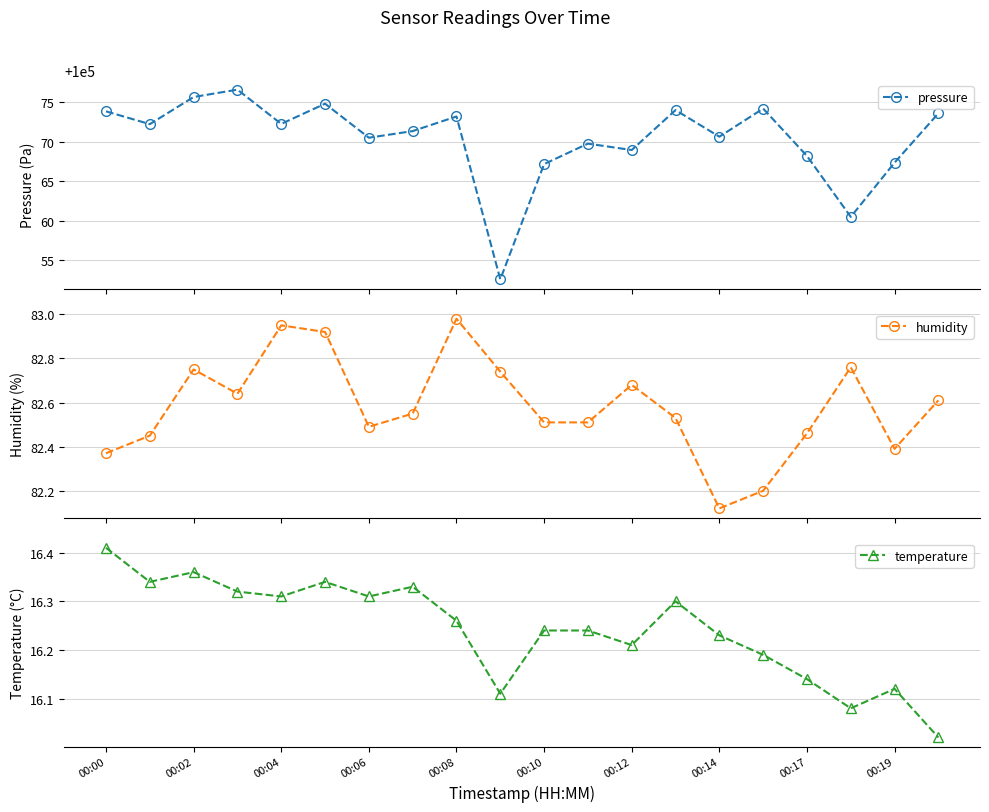

Which category has the highest value in the temperature series?

00:00